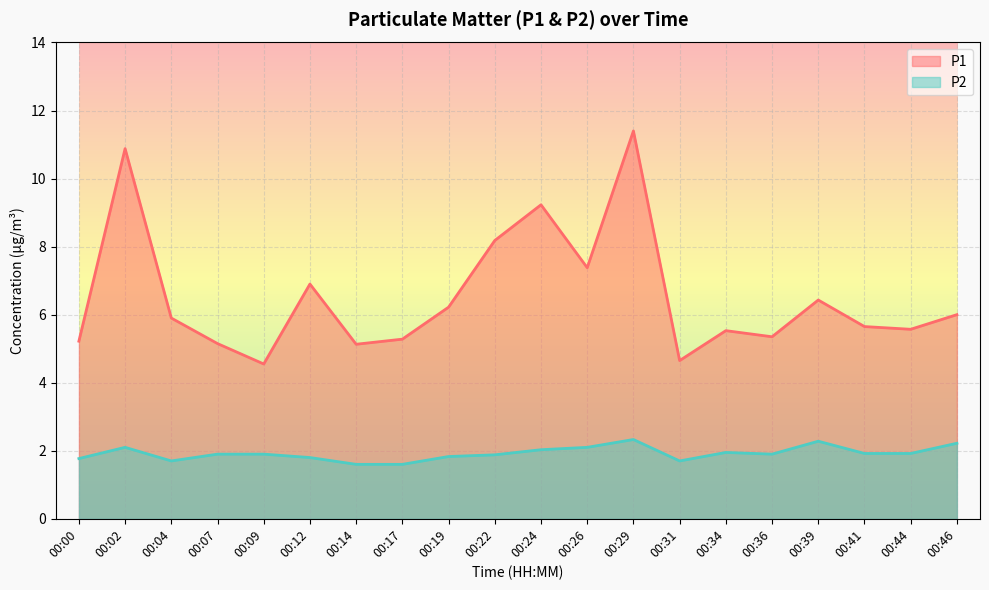

Is it true that P2 equals 1.9 at 00:22?

True